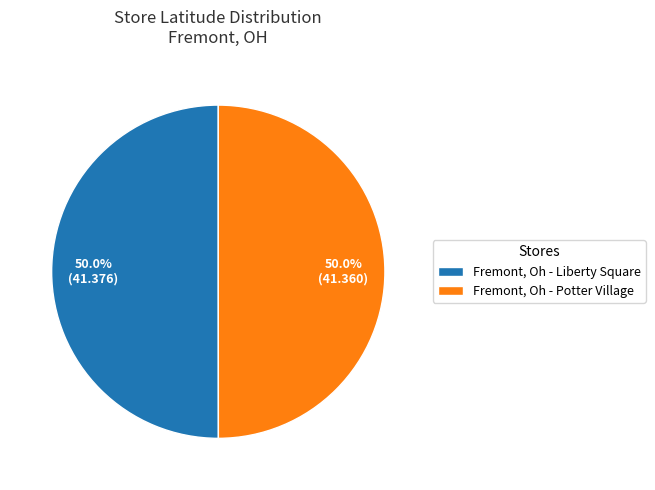

What portion of the pie excludes Fremont, Oh - Potter Village?

50.0%